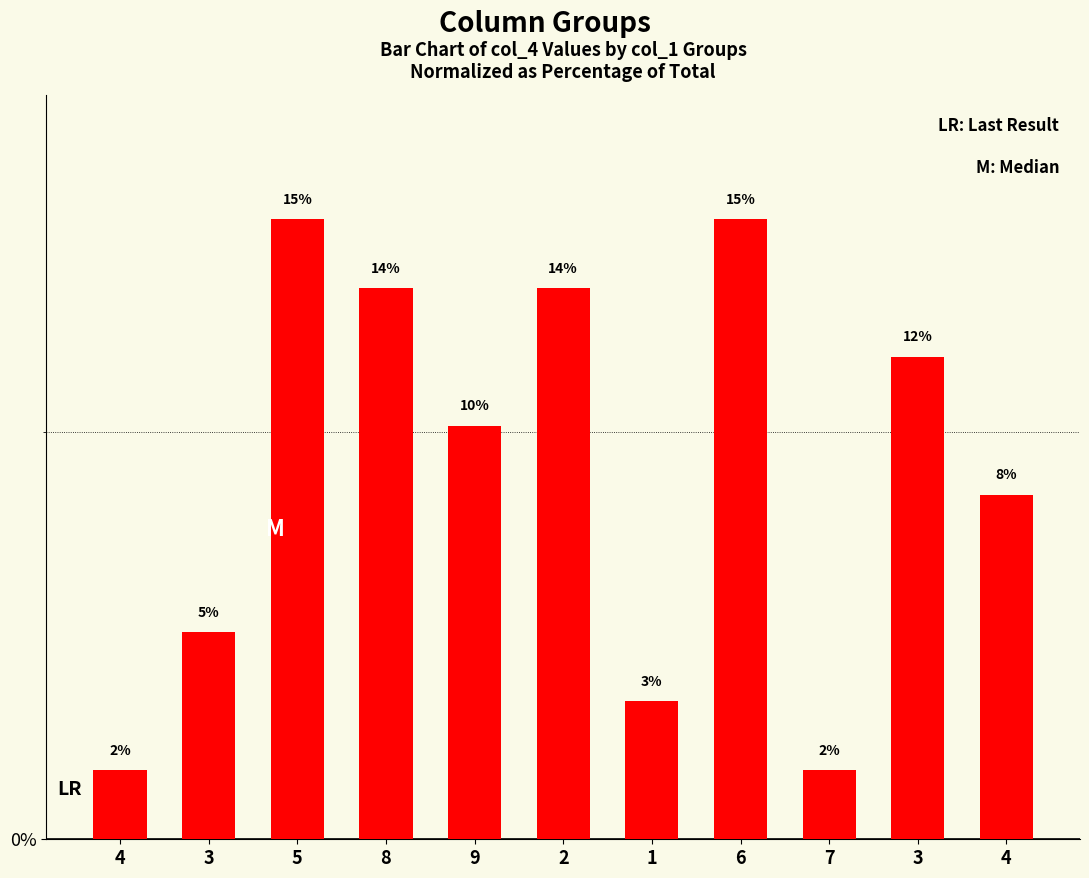

How many bars are there in total?

11